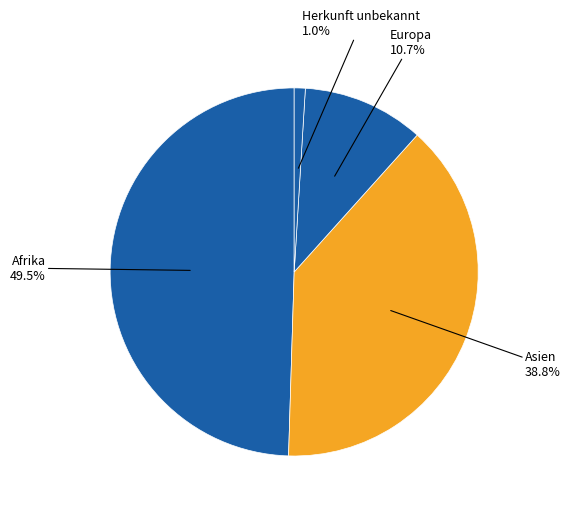

How many slices are in this pie chart?

4